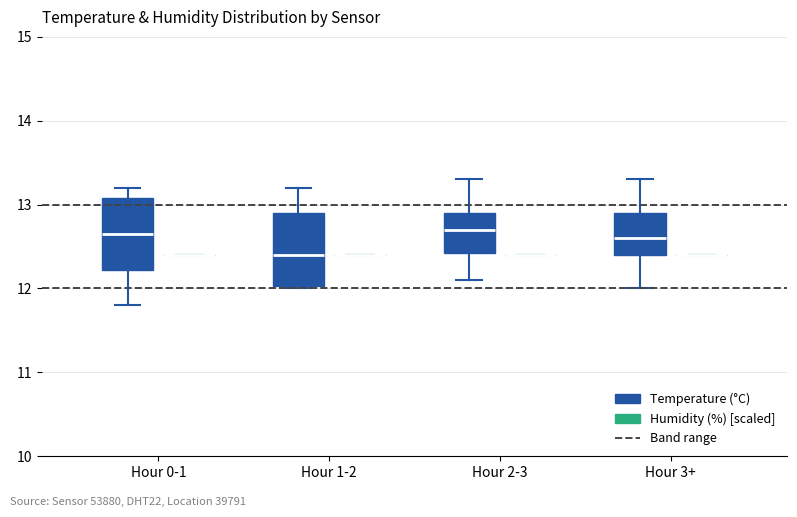

Reading left to right, transcribe this box plot: for each box, give where its median line is, the range the box spans, and where its two whiskers end, as read against the y-axis. The values are not printed on the chart, so give them approximately, as read against the axis.

Hour 0-1 (Temperature (°C)): median 12.7, box 12.2 to 13.1, whiskers 11.8 to 13.2
Hour 0-1 (Humidity (%) [scaled]): box collapsed to a line at 12.4, whiskers 12.4 to 12.4
Hour 1-2 (Temperature (°C)): median 12.4, box 12.0 to 12.9, whiskers 12.0 to 13.2
Hour 1-2 (Humidity (%) [scaled]): box collapsed to a line at 12.4, whiskers 12.4 to 12.4
Hour 2-3 (Temperature (°C)): median 12.7, box 12.4 to 12.9, whiskers 12.1 to 13.3
Hour 2-3 (Humidity (%) [scaled]): box collapsed to a line at 12.4, whiskers 12.4 to 12.4
Hour 3+ (Temperature (°C)): median 12.6, box 12.4 to 12.9, whiskers 12.0 to 13.3
Hour 3+ (Humidity (%) [scaled]): box collapsed to a line at 12.4, whiskers 12.4 to 12.4